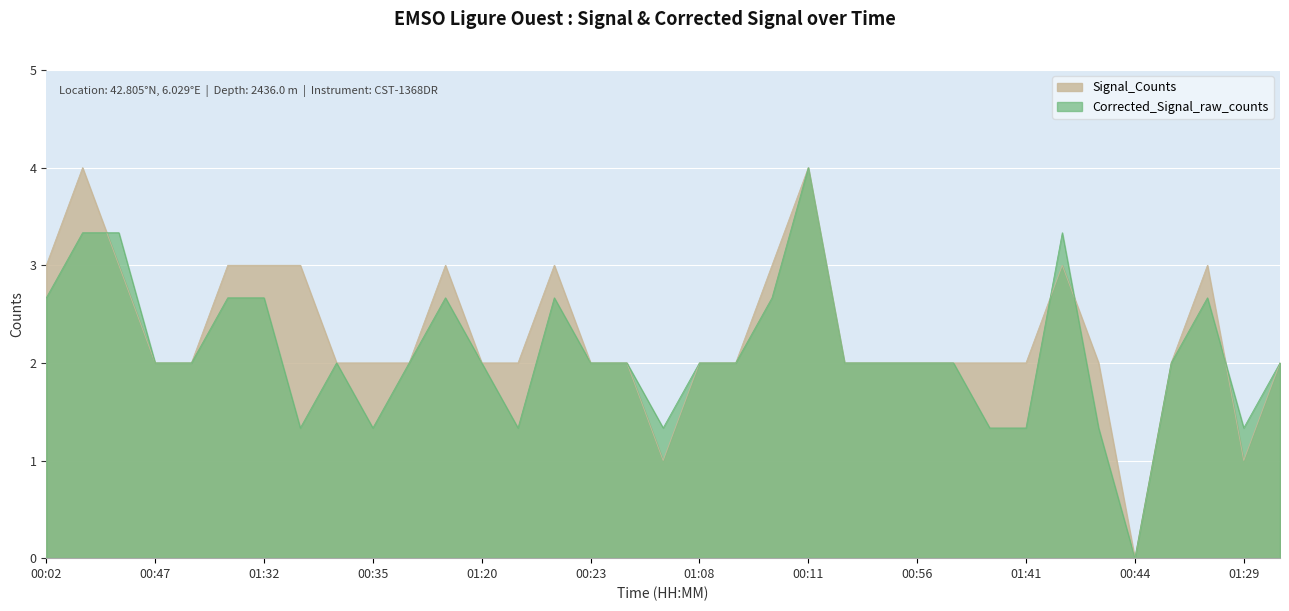

In Signal_Counts, how many points are lower than both neighbors (excluding endpoints)?

3